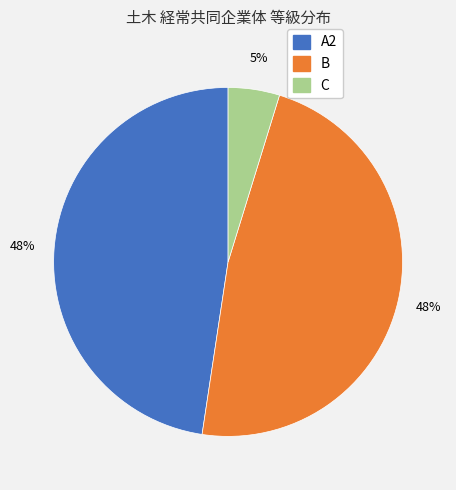

Is the sum of A2 and C greater than half?

Yes